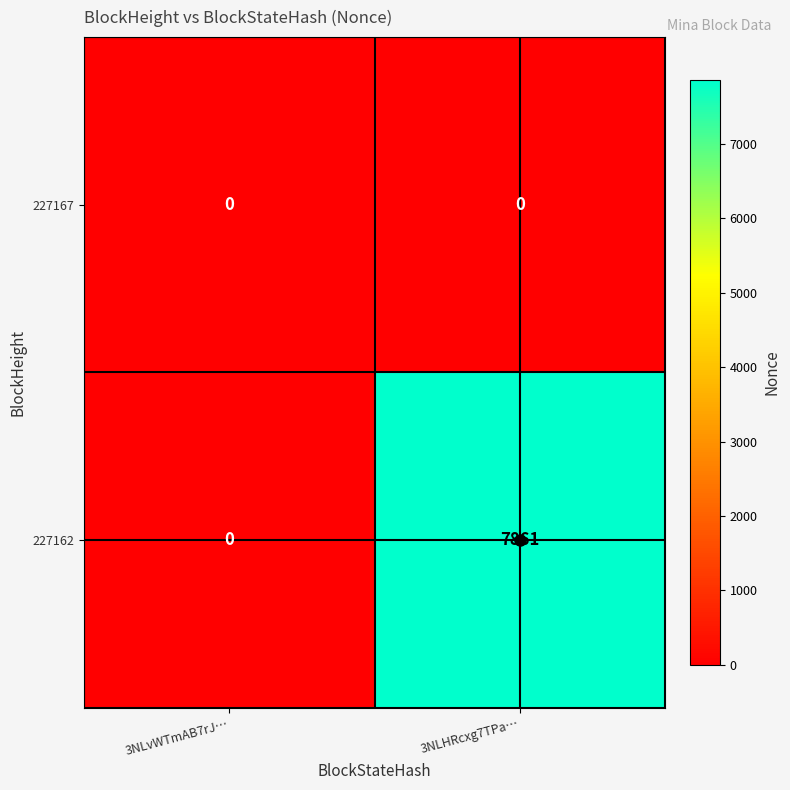

What is the approximate value of 227162 at 3NLHRcxg7TPa…, to the nearest 10?

7860